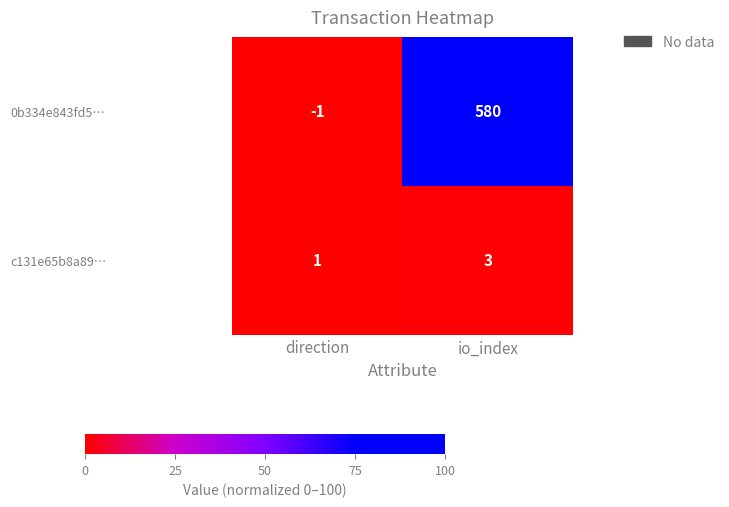

List the series in order of their overall mean, highest first.

0b334e843fd5…, c131e65b8a89…